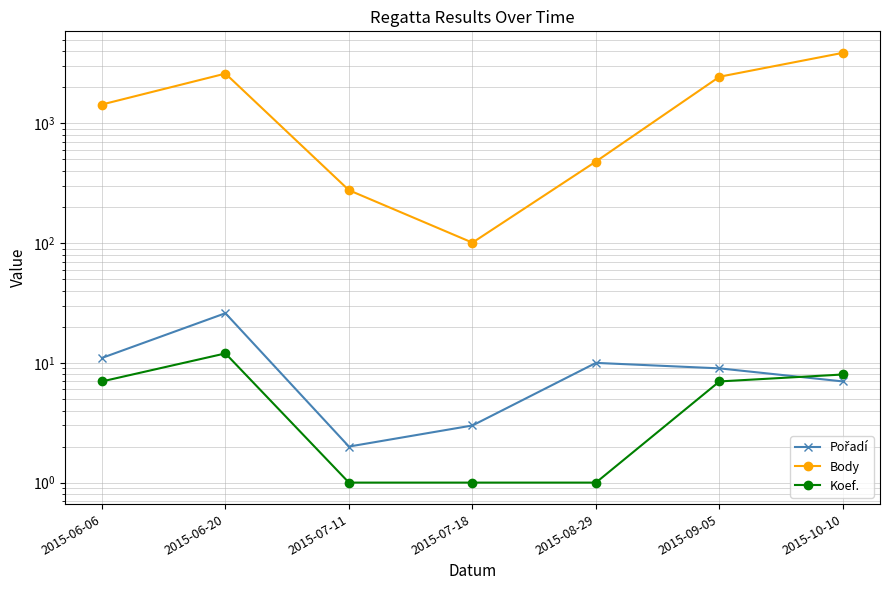

Which category has the lowest value in the Koef. series?

2015-07-11